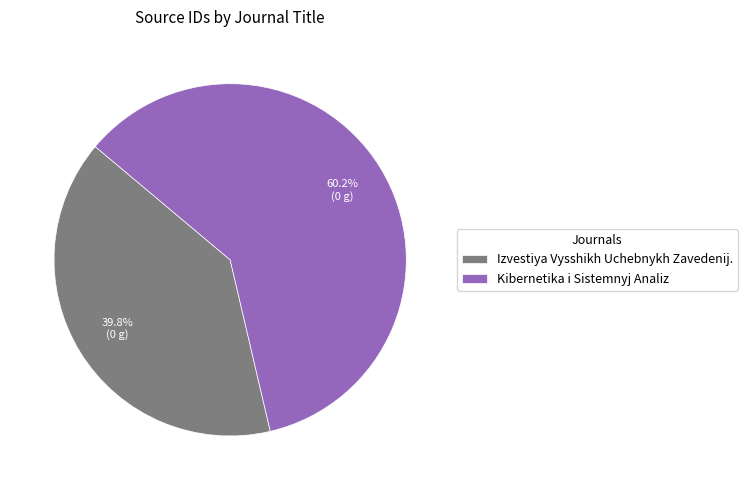

To the nearest percent, what is the average slice percentage?

50%